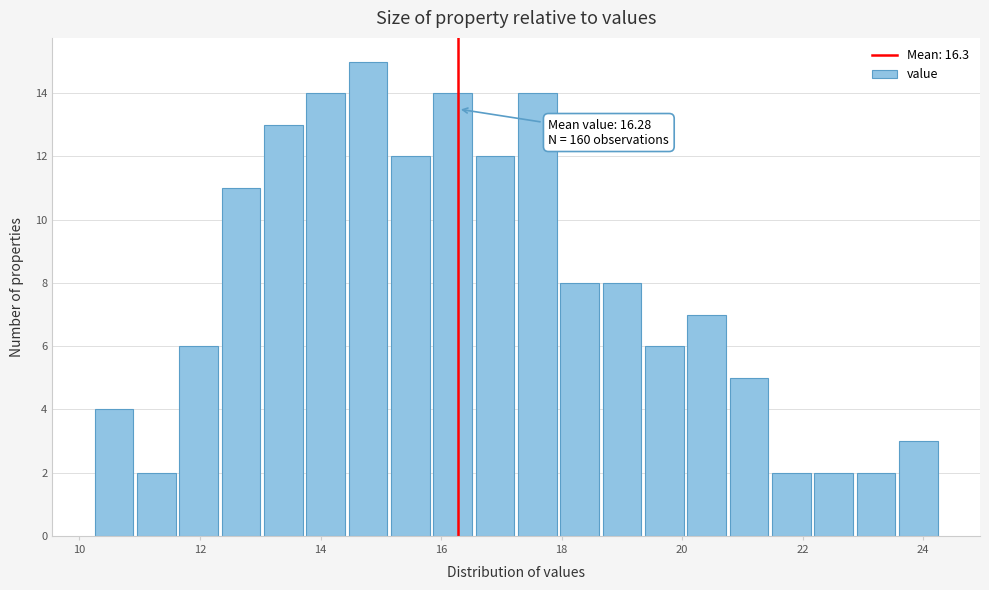

Read against the x-axis, roughly where is the centre of the tallest bar?

14.8